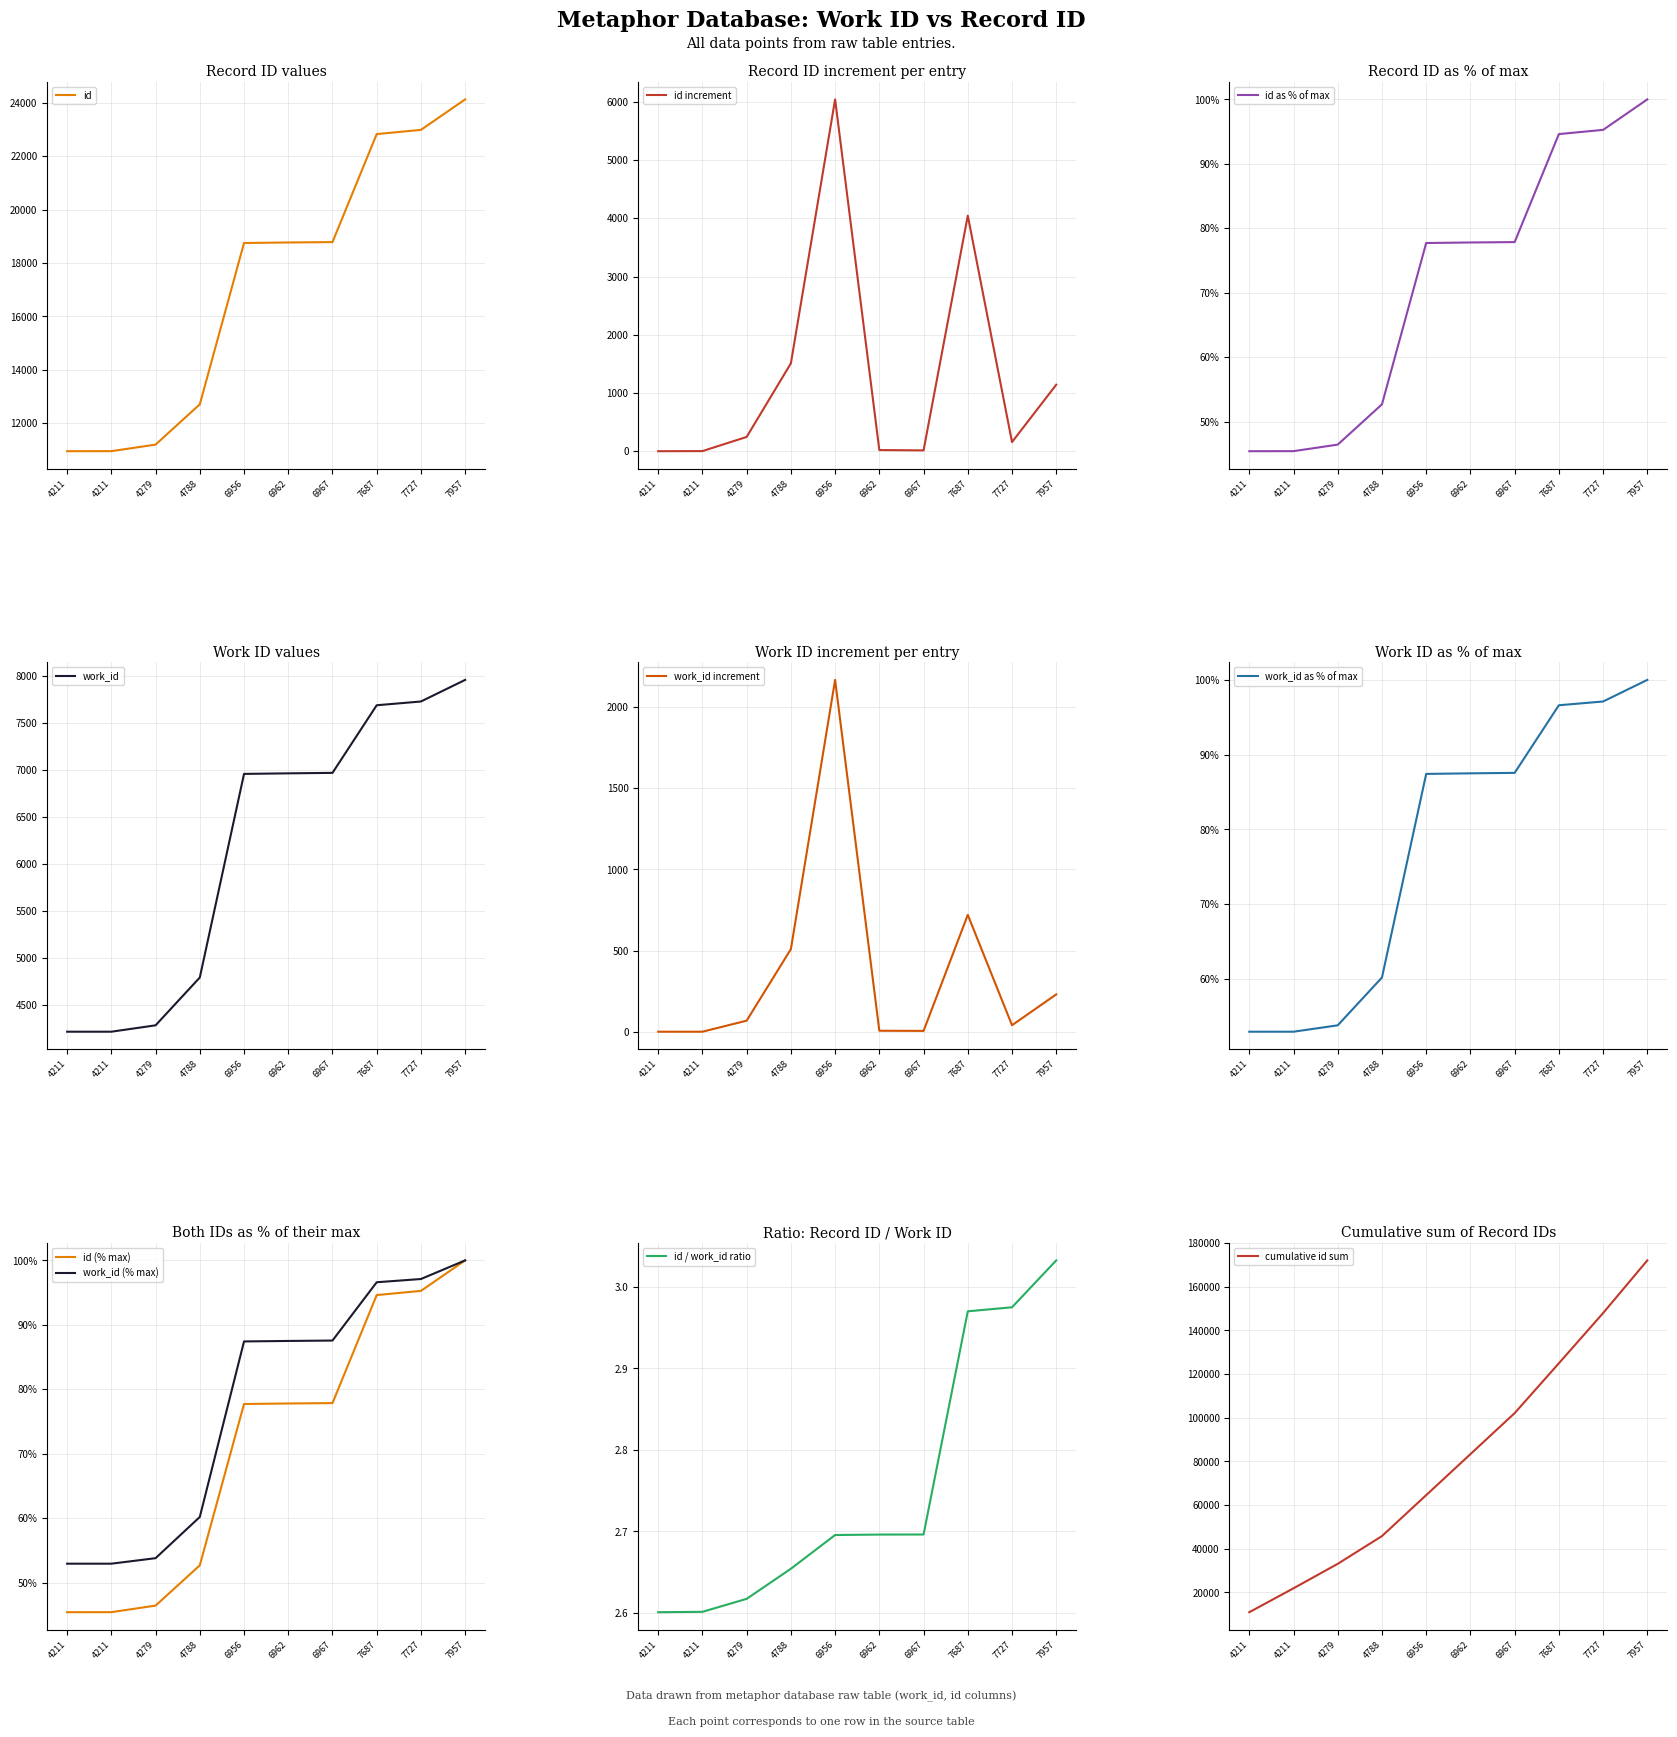

What is the lowest value of the id series?

10952